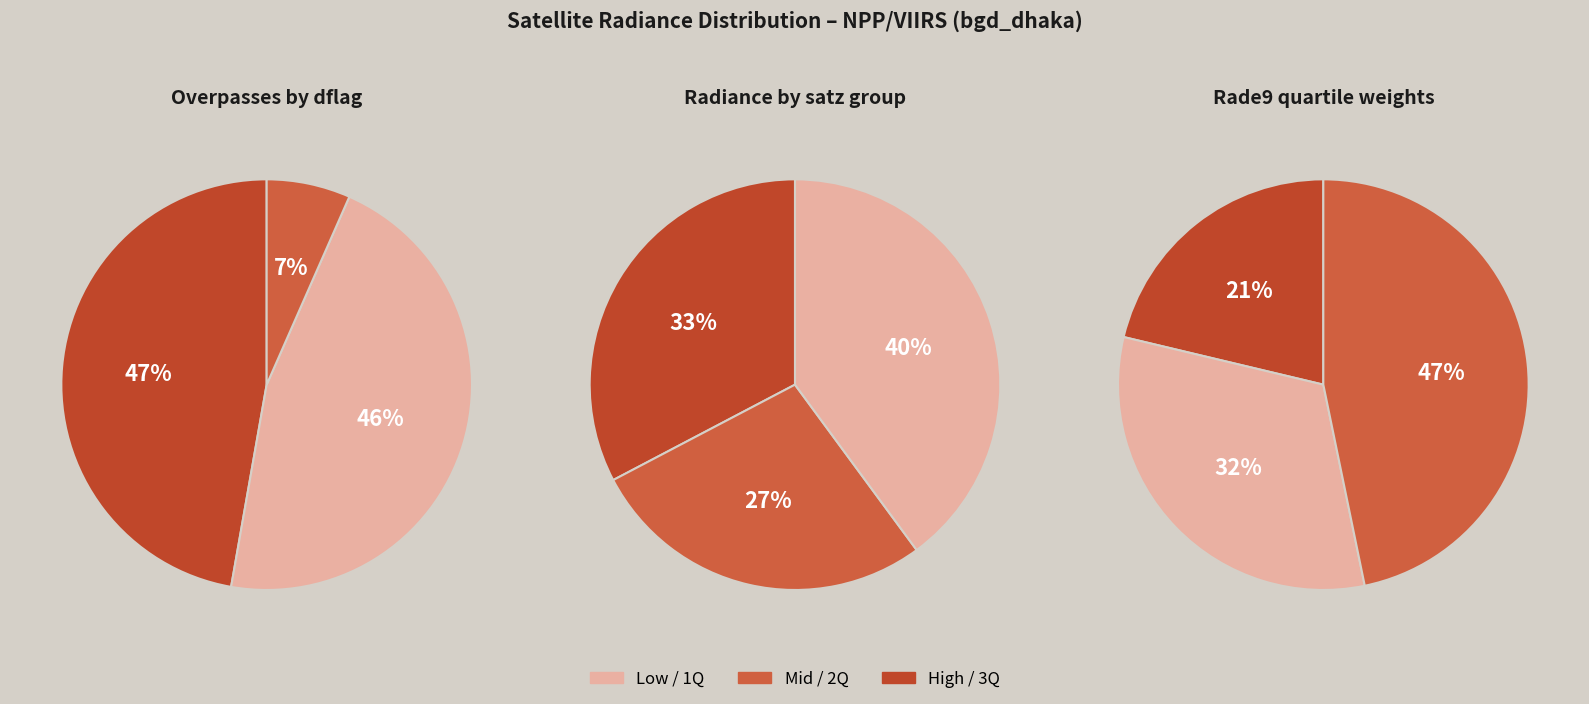

Is there a majority slice in this chart?

No